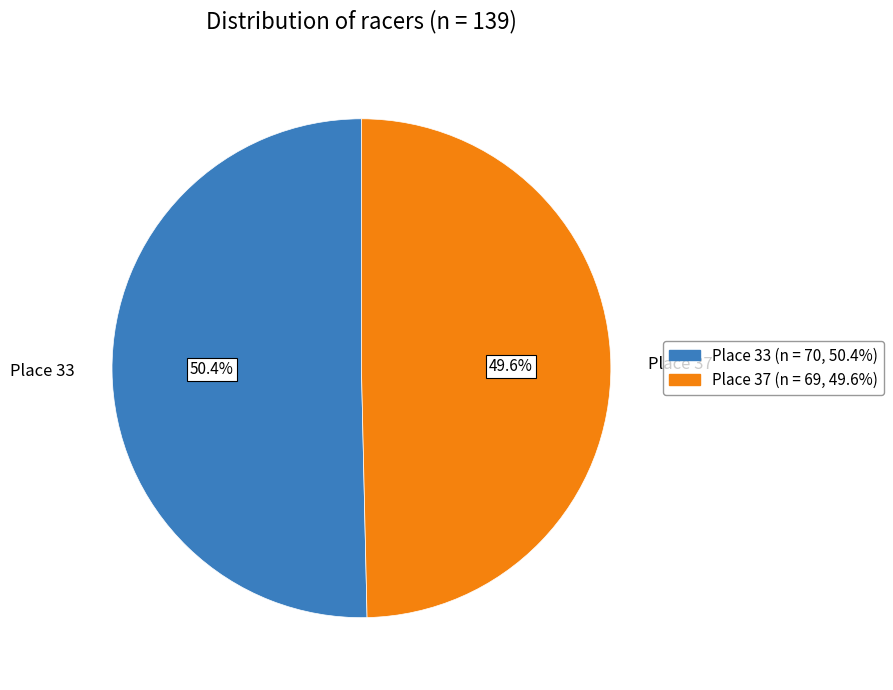

Which slice is the largest?

Place 33